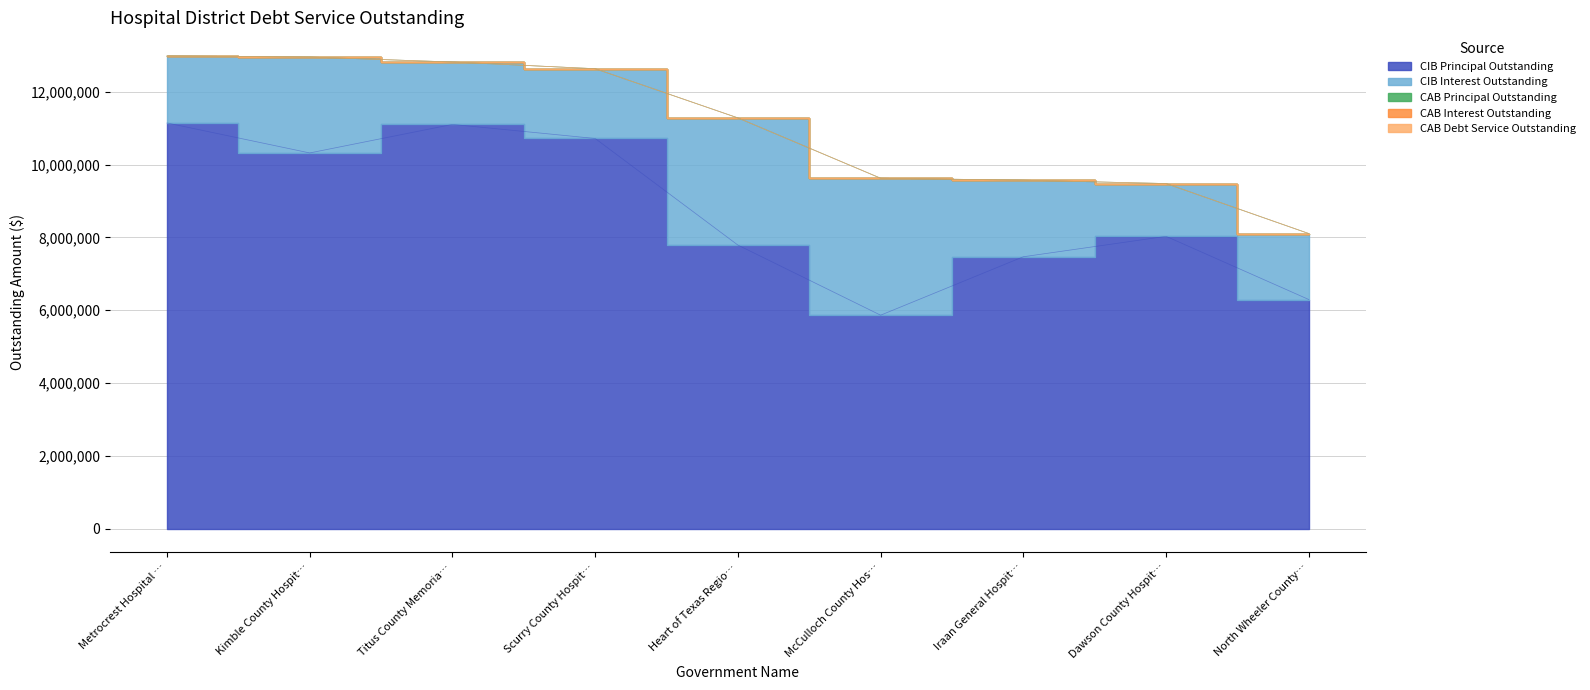

List the labels in order of CAB Interest Outstanding value, largest first.

Metrocrest Hospital Authority, Kimble County Hospital District, Titus County Memorial Hospital District, Scurry County Hospital District, Heart of Texas Regional MHMR Center, McCulloch County Hospital District, Iraan General Hospital District, Dawson County Hospital District, North Wheeler County Hospital District